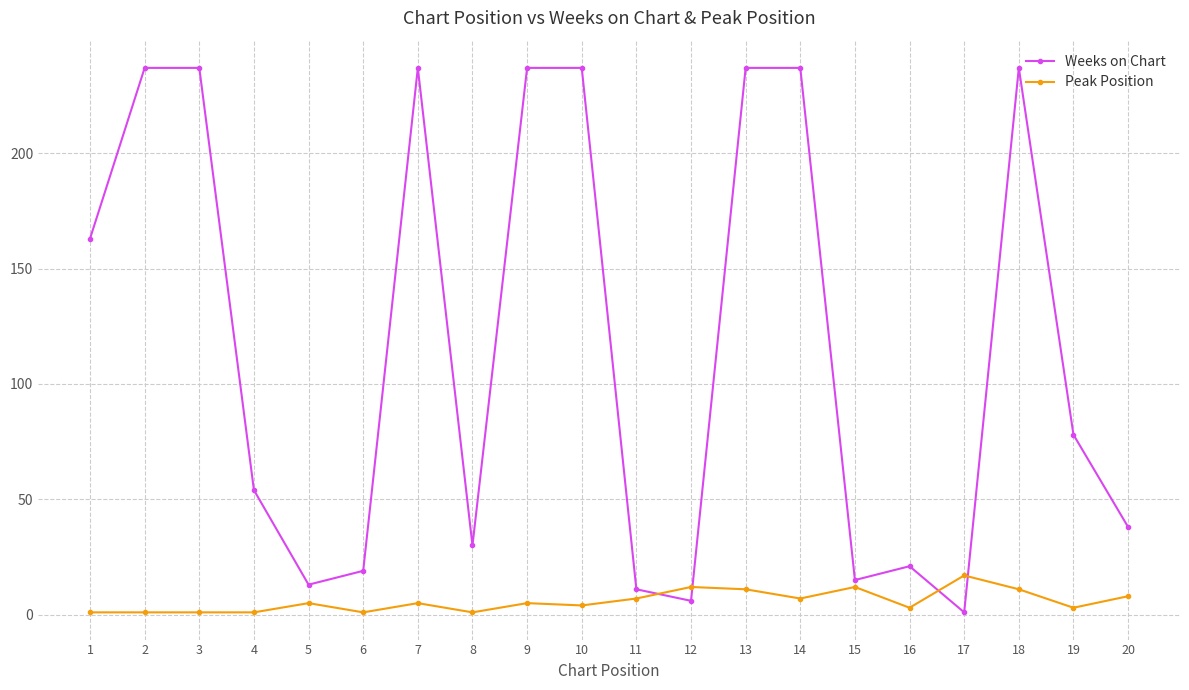

After their last crossing, which series has the higher values: Weeks on Chart or Peak Position?

Weeks on Chart